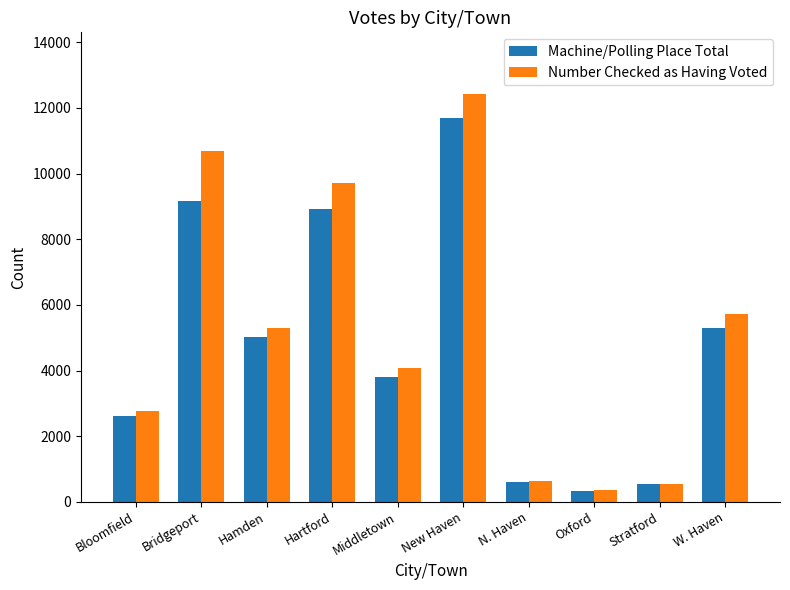

What is the approximate value of Number Checked as Having Voted at Bridgeport?

10691